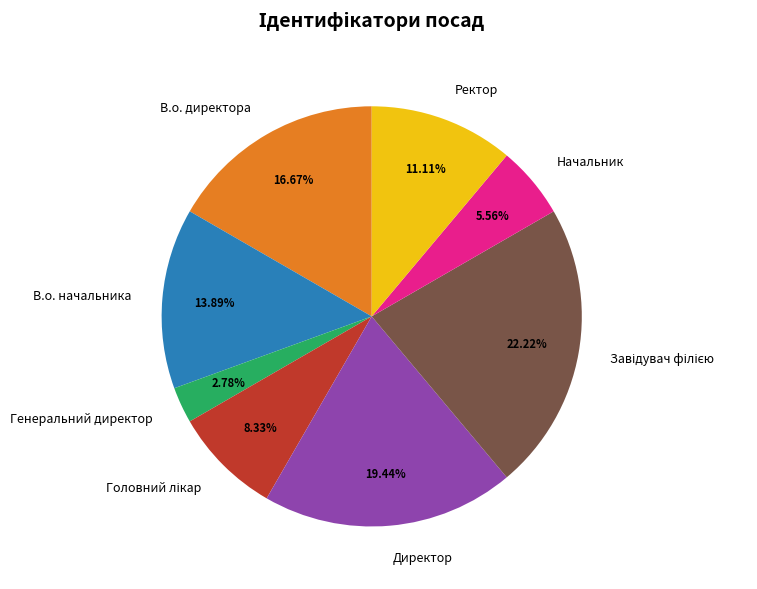

What is the ratio of the value at Директор to the value at В.о. директора?

1.2